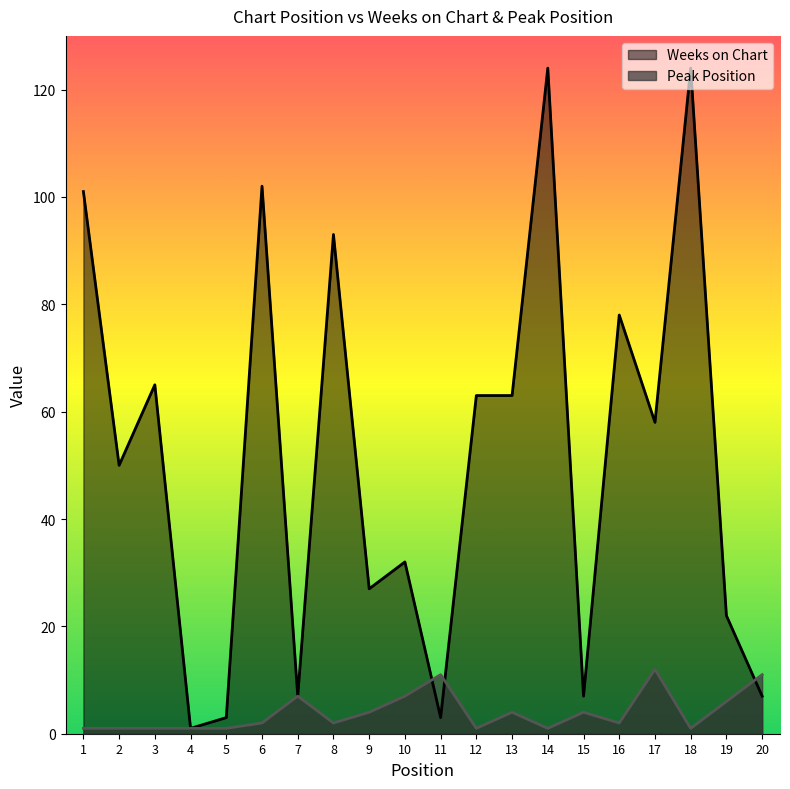

What is the difference between the maximum and second lowest values in the Peak Position series?

11